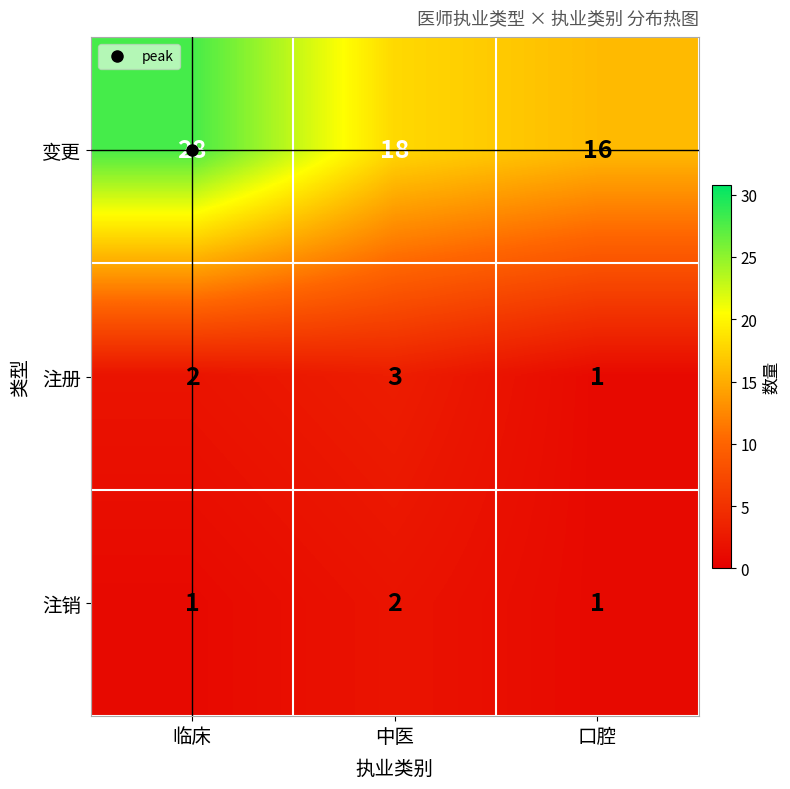

What is the sum of the 注销 values at 中医 and 临床?

3